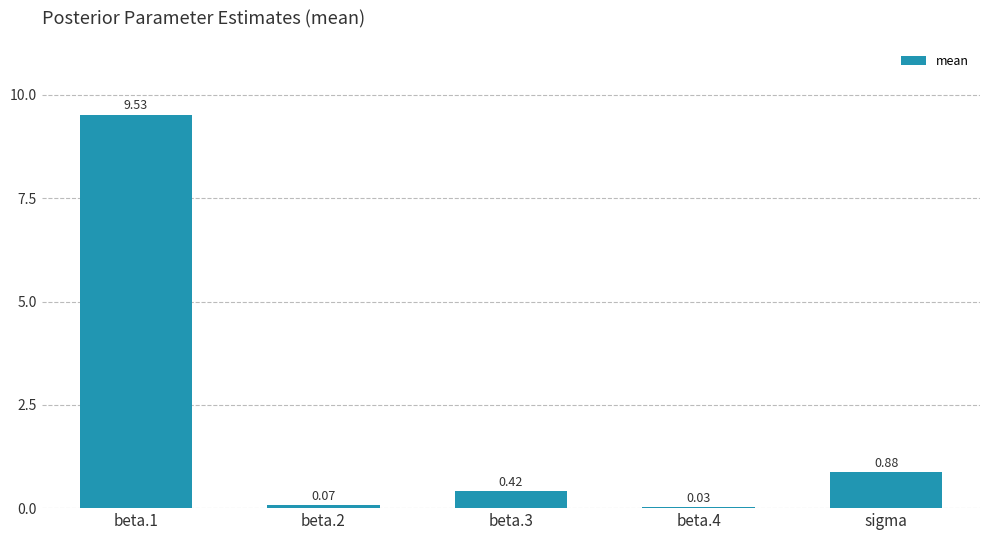

What is the average value?

2.2